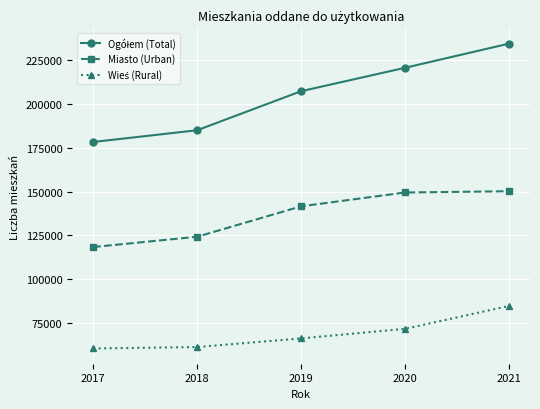

What is the smallest value displayed?

60139